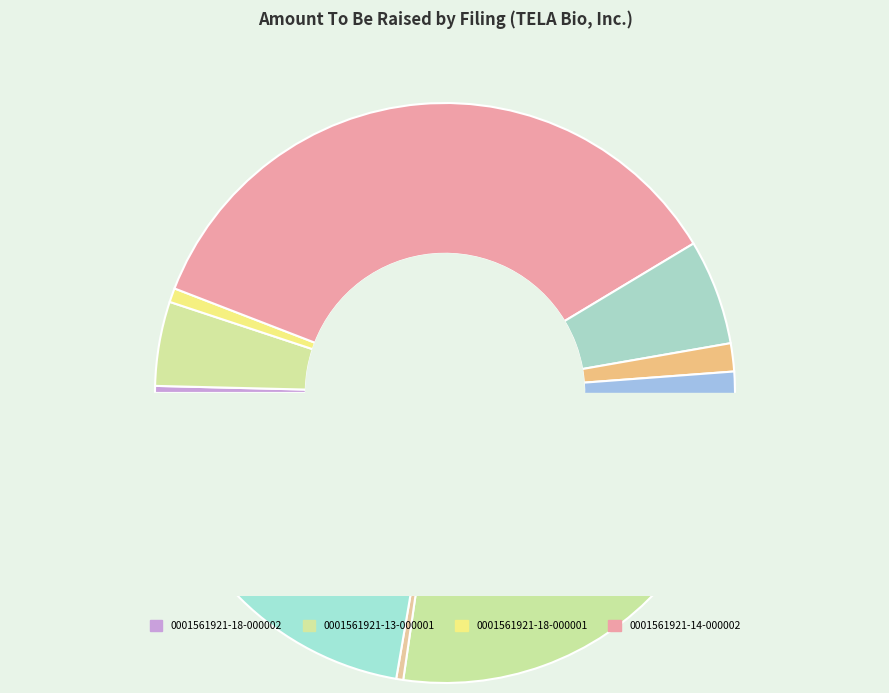

Is there any slice that represents more than half of the pie?

No